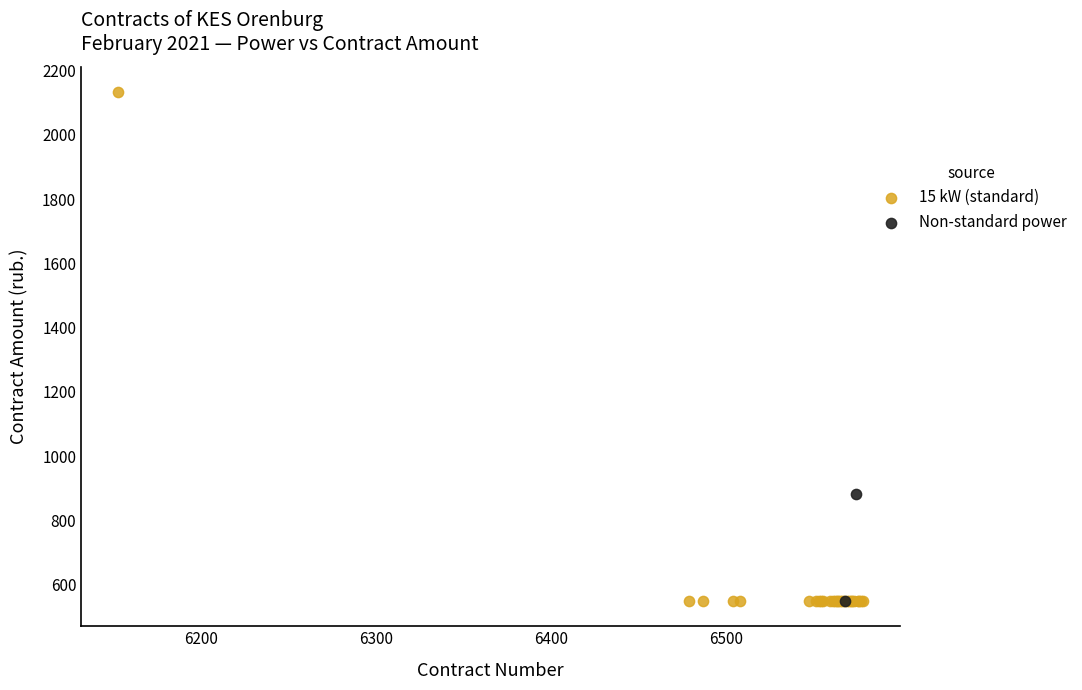

Which series contains the highest Y value?

15 kW (standard)